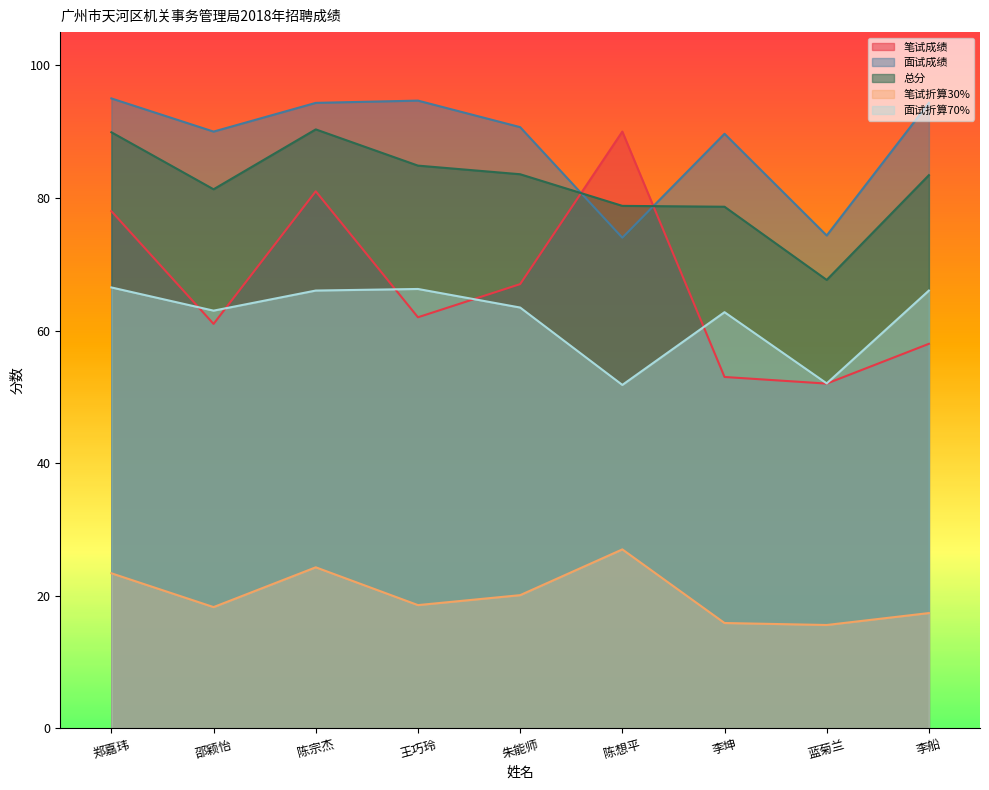

What is the total value across all series at 陈宗杰?

356.0